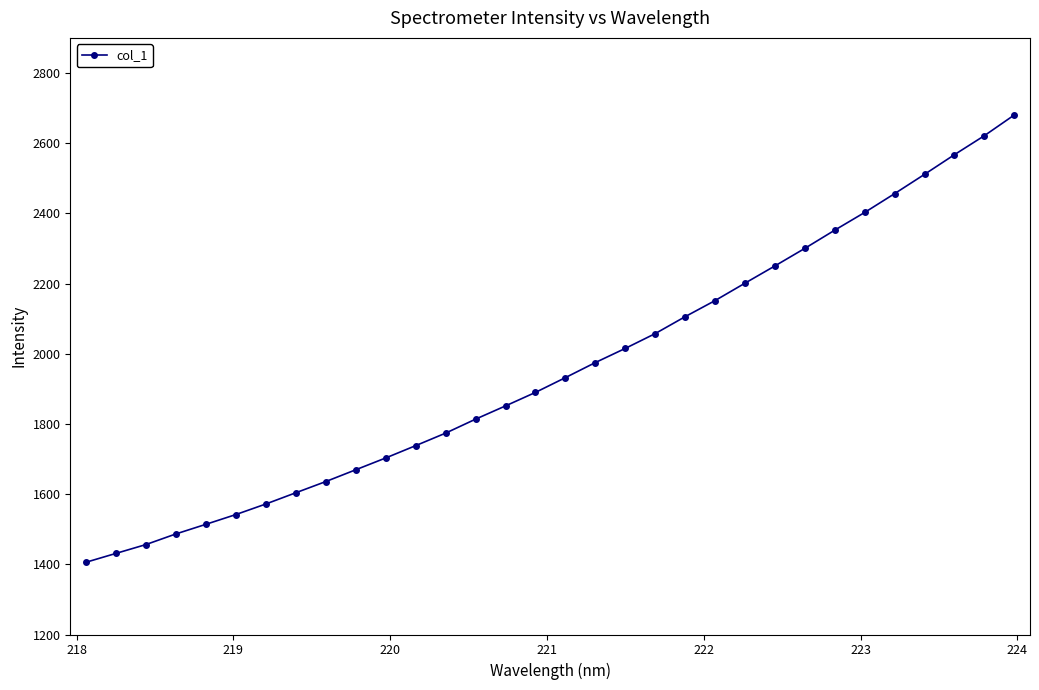

What is the value of the 1st point from the left?

1405.8